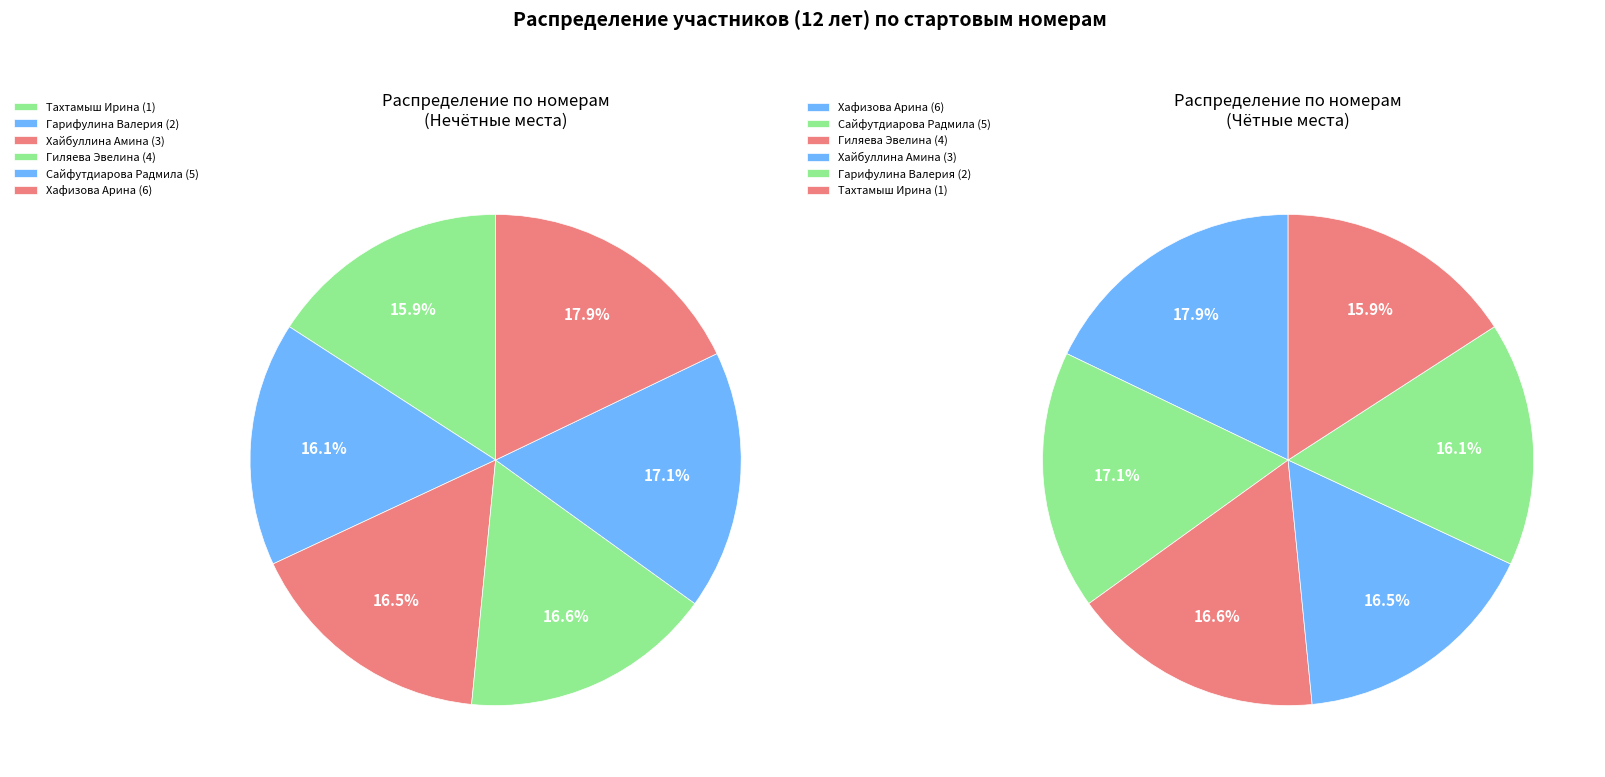

Which category has the smallest portion of the pie?

Тахтамыш Ирина (1)